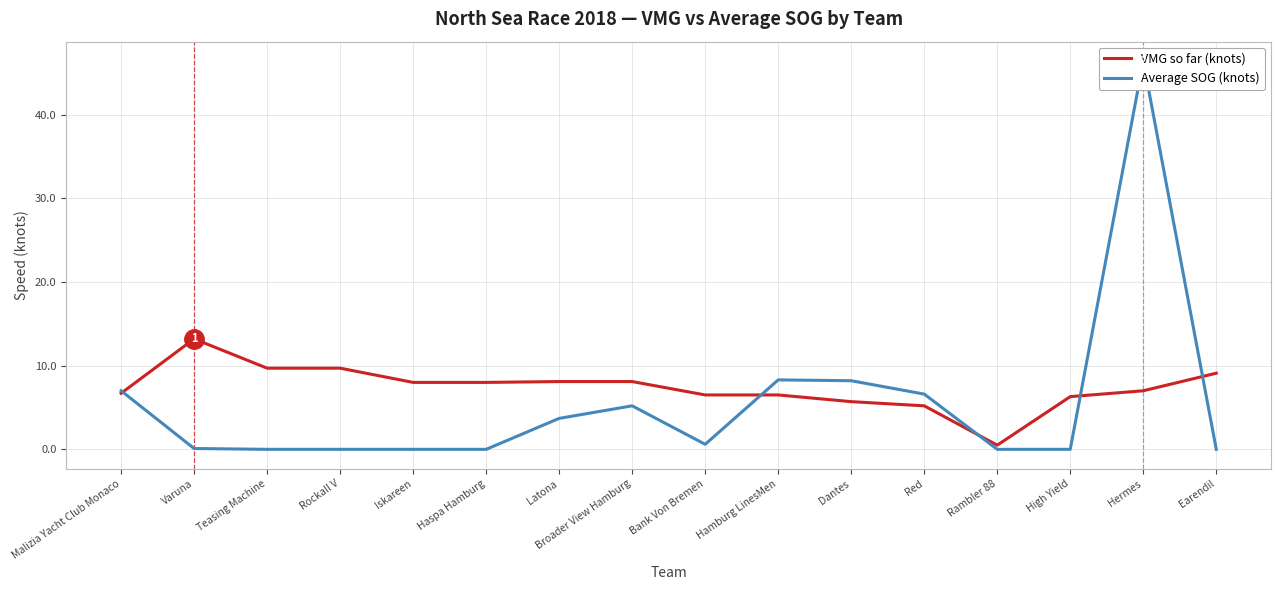

After their last crossing, which series has the higher values: Average SOG (knots) or VMG so far (knots)?

VMG so far (knots)